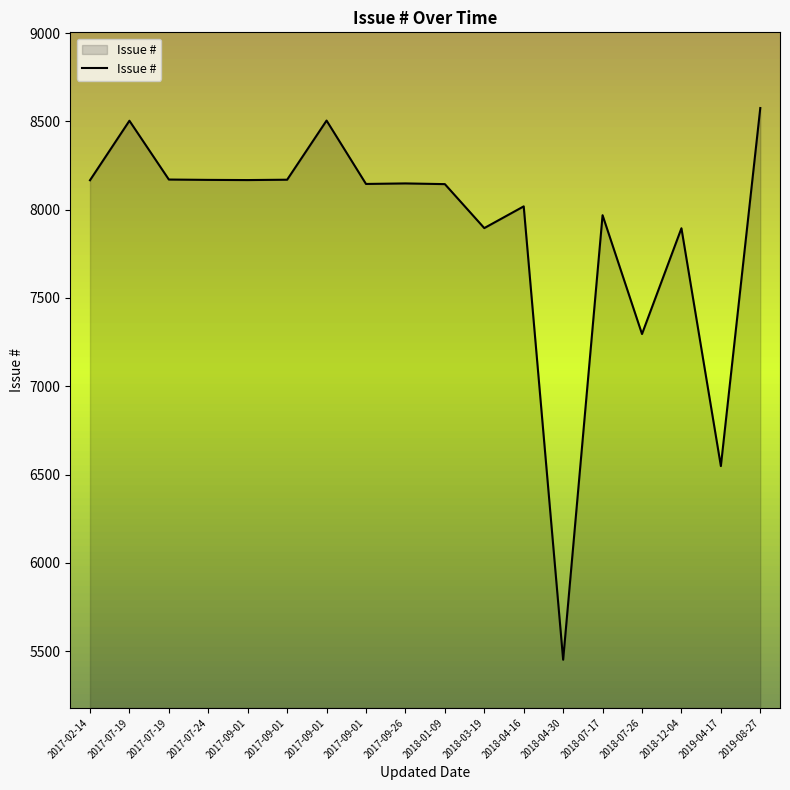

How many values are below 8149?

9